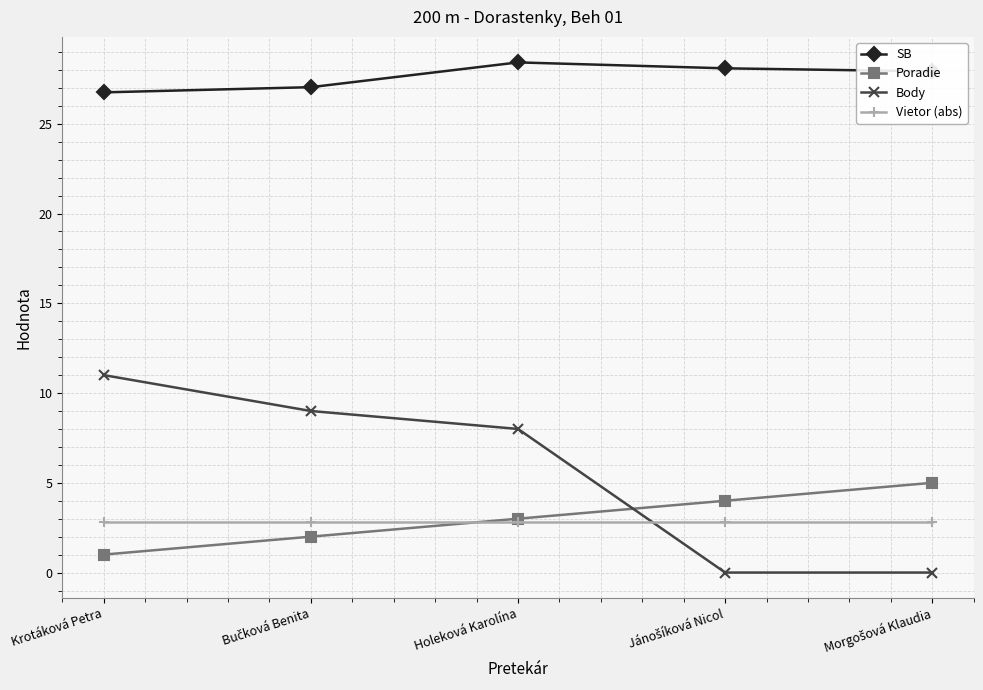

Which series has the largest range (max minus min)?

Body